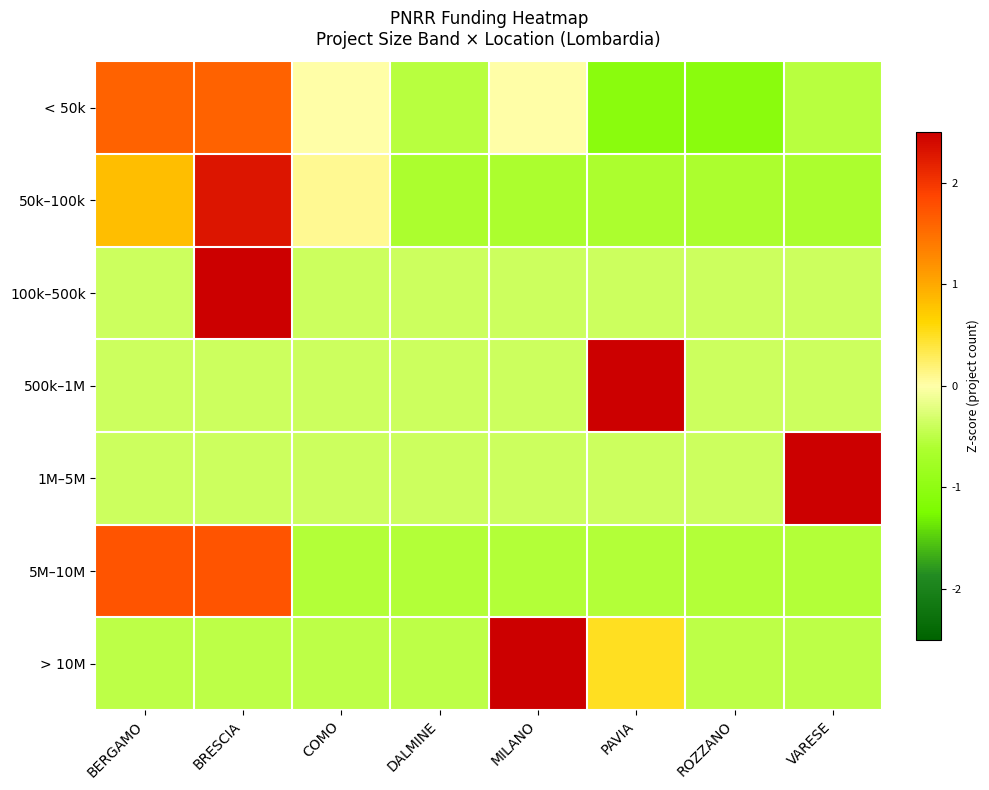

Reading right to left, what are all the values shown in this chart?

< 50k: VARESE=-0.5	ROZZANO=-1.1	PAVIA=-1.1	MILANO=0.0	DALMINE=-0.5	COMO=0.0	BRESCIA=1.6	BERGAMO=1.6
50k–100k: VARESE=-0.6	ROZZANO=-0.6	PAVIA=-0.6	MILANO=-0.6	DALMINE=-0.6	COMO=0.1	BRESCIA=2.3	BERGAMO=0.8
100k–500k: VARESE=-0.4	ROZZANO=-0.4	PAVIA=-0.4	MILANO=-0.4	DALMINE=-0.4	COMO=-0.4	BRESCIA=2.6	BERGAMO=-0.4
500k–1M: VARESE=-0.4	ROZZANO=-0.4	PAVIA=2.6	MILANO=-0.4	DALMINE=-0.4	COMO=-0.4	BRESCIA=-0.4	BERGAMO=-0.4
1M–5M: VARESE=2.6	ROZZANO=-0.4	PAVIA=-0.4	MILANO=-0.4	DALMINE=-0.4	COMO=-0.4	BRESCIA=-0.4	BERGAMO=-0.4
5M–10M: VARESE=-0.6	ROZZANO=-0.6	PAVIA=-0.6	MILANO=-0.6	DALMINE=-0.6	COMO=-0.6	BRESCIA=1.7	BERGAMO=1.7
> 10M: VARESE=-0.5	ROZZANO=-0.5	PAVIA=0.5	MILANO=2.5	DALMINE=-0.5	COMO=-0.5	BRESCIA=-0.5	BERGAMO=-0.5